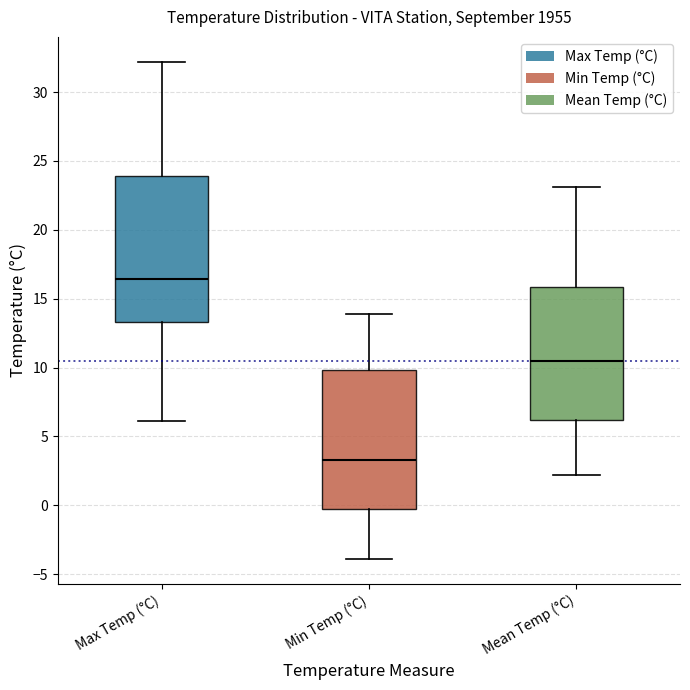

Which box's median line is the highest?

Max Temp (°C)